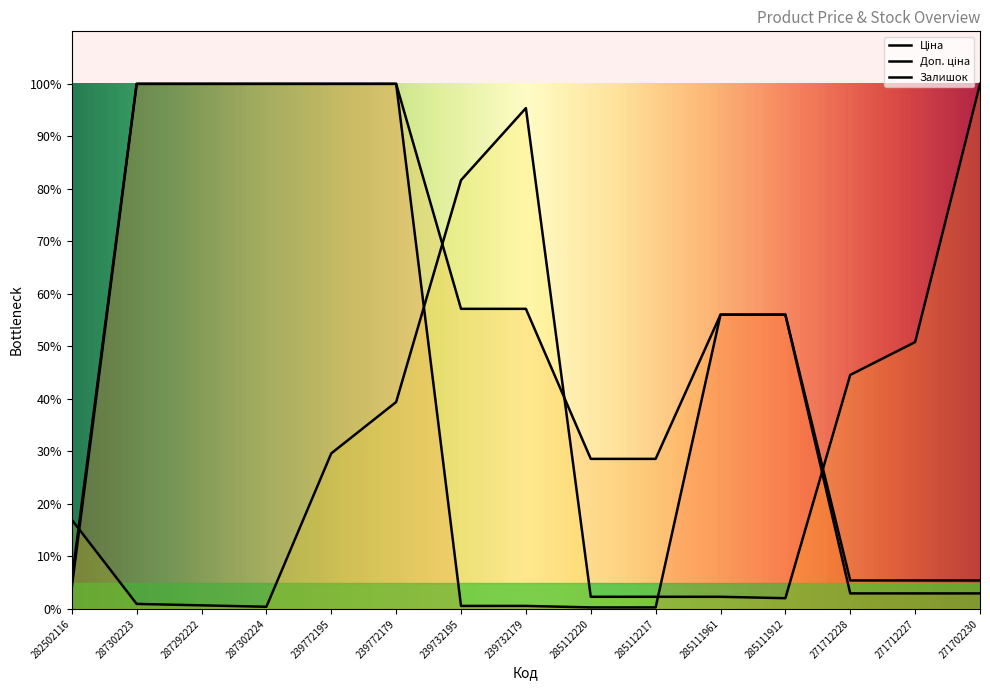

What is the label of the 12th point from the left?

285111912